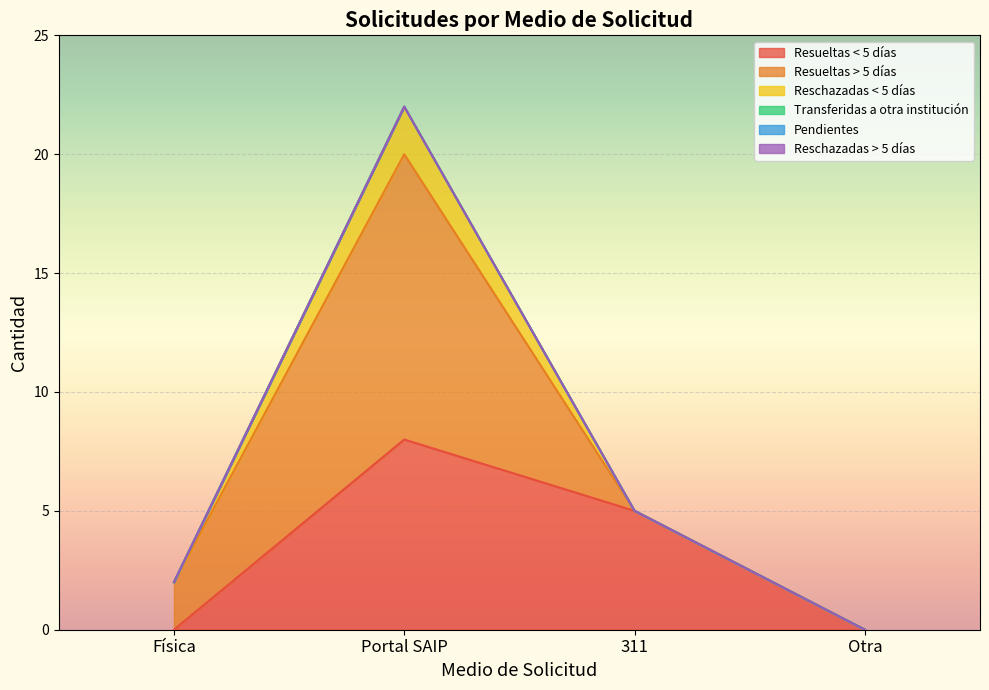

Rank the series at 311 from highest to lowest value.

Resueltas < 5 días, Resueltas > 5 días, Reschazadas < 5 días, Transferidas a otra institución, Pendientes, Reschazadas > 5 días